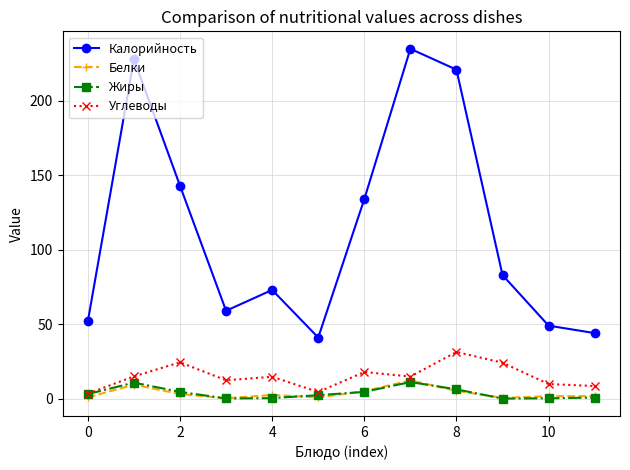

Which series has the largest total across all categories?

Калорийность